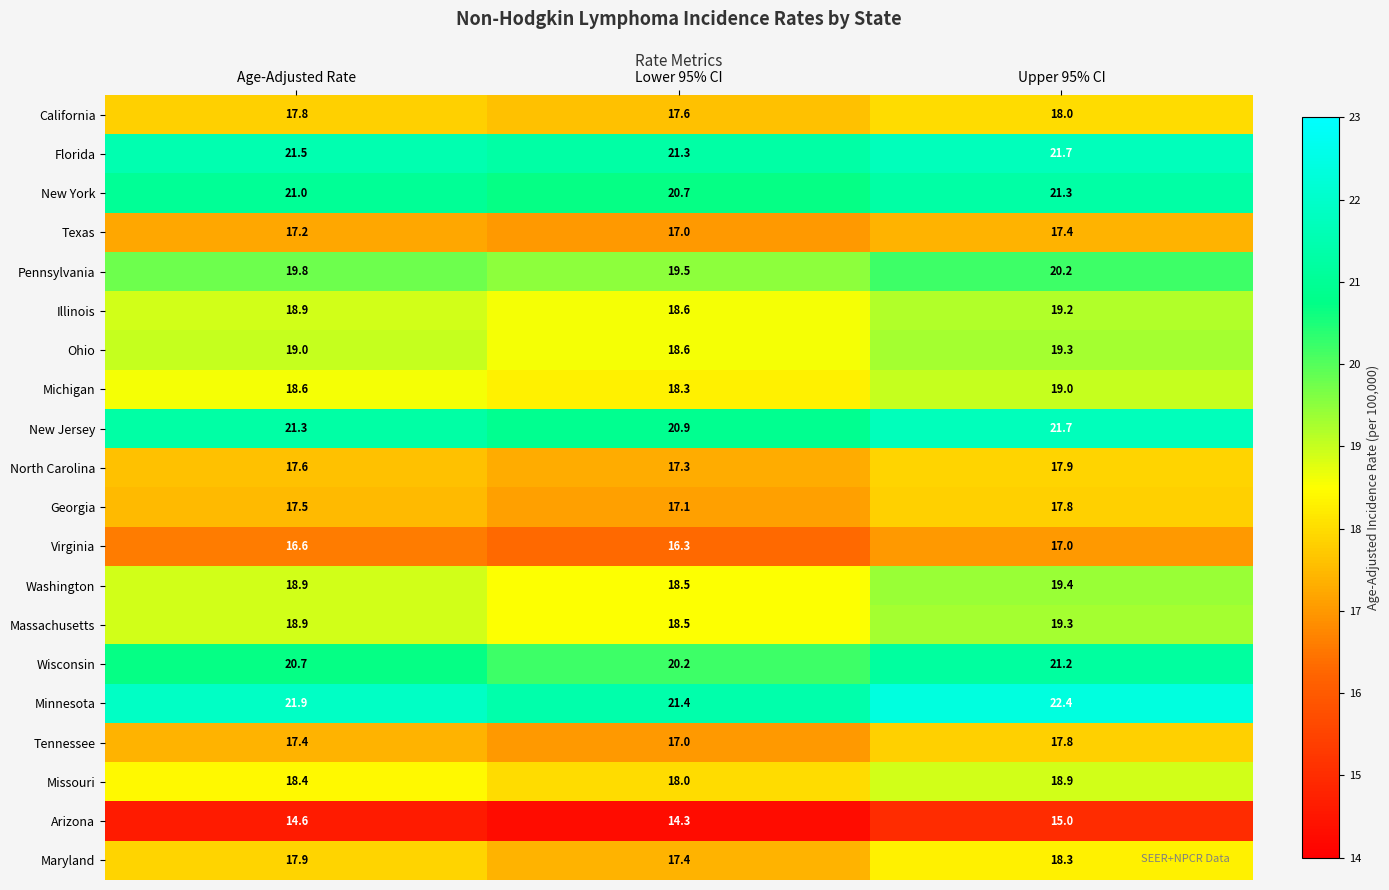

What is the approximate value of Ohio at Age-Adjusted Rate?

19.0